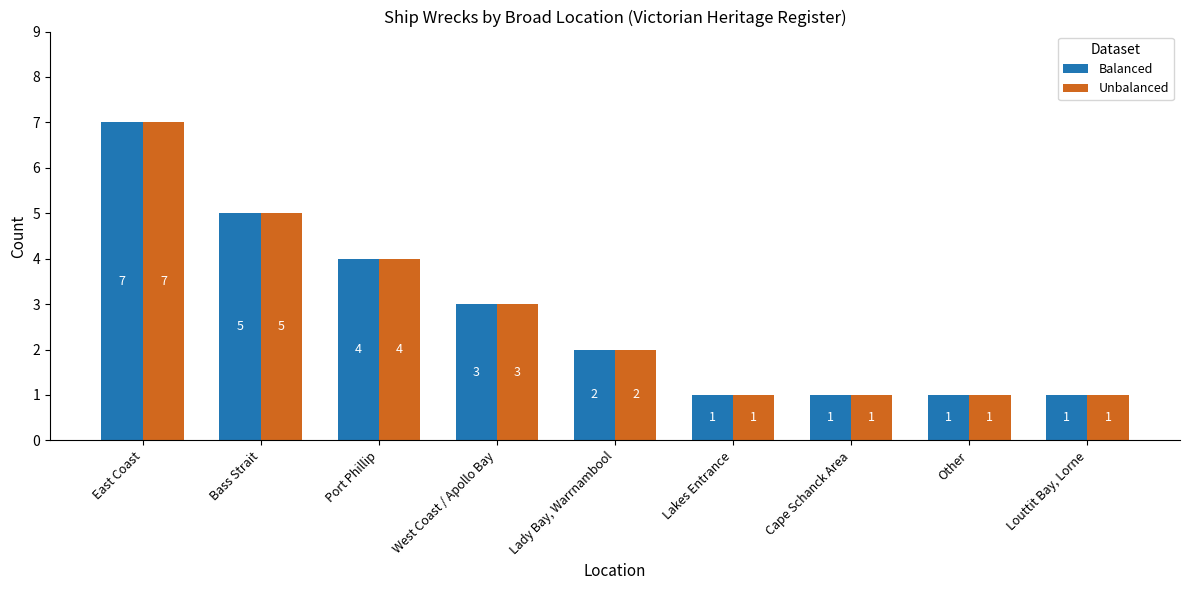

What is the difference between the maximum and second lowest values in the Unbalanced series?

6